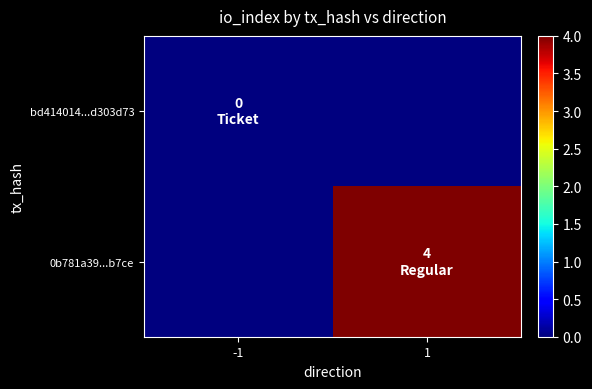

Which series has the largest total across all categories?

0b781a39...b7ce